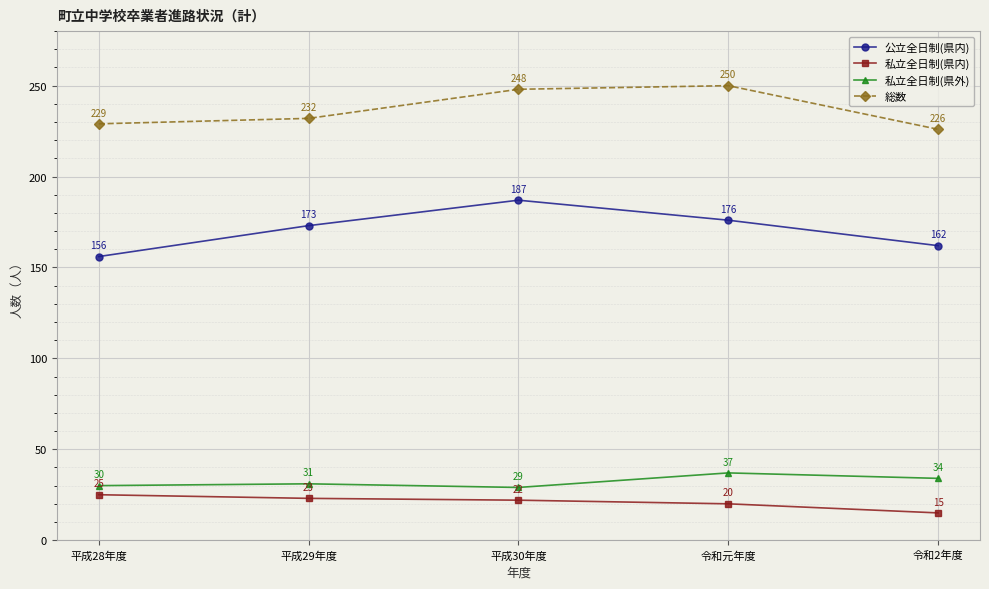

How many interior local peaks does the 総数 series have?

1